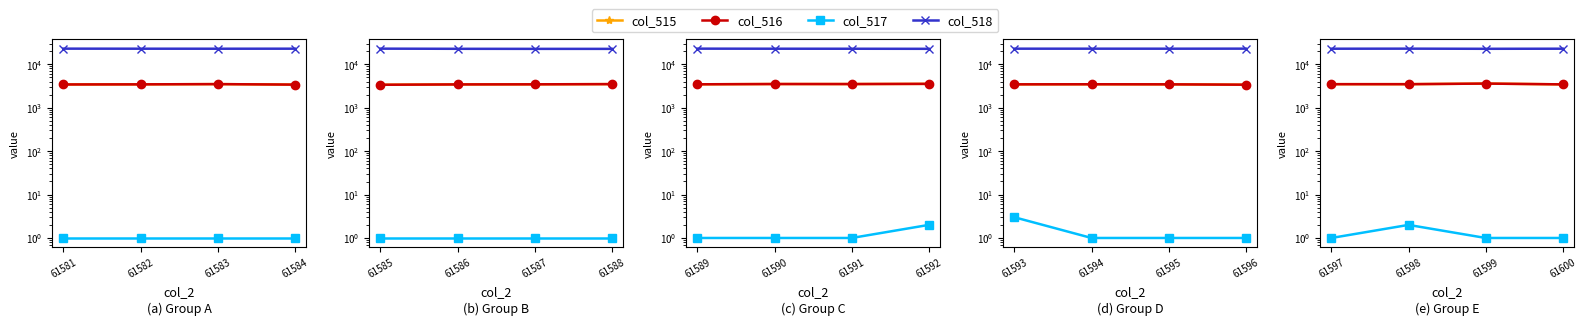

What is the sum of the col_518 values at 61600 and 61597?

45619